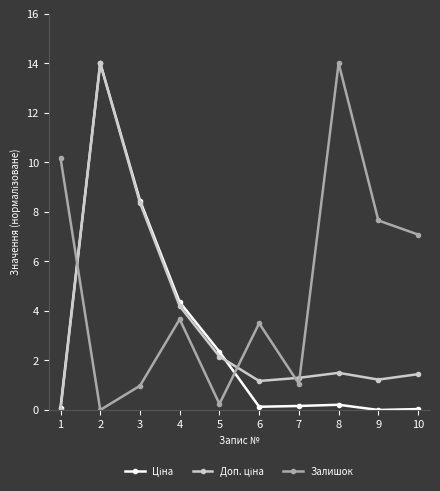

Which series has the largest total across all categories?

Залишок